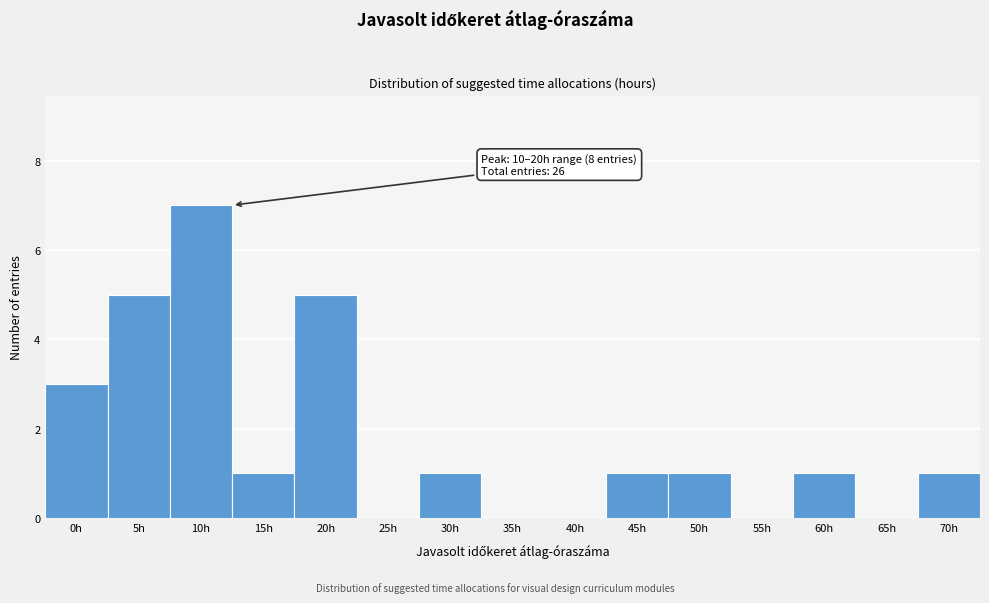

Reading right to left, list all the values displayed in this chart.

70h=1	65h=0	60h=1	55h=0	50h=1	45h=1	40h=0	35h=0	30h=1	25h=0	20h=5	15h=1	10h=7	5h=5	0h=3